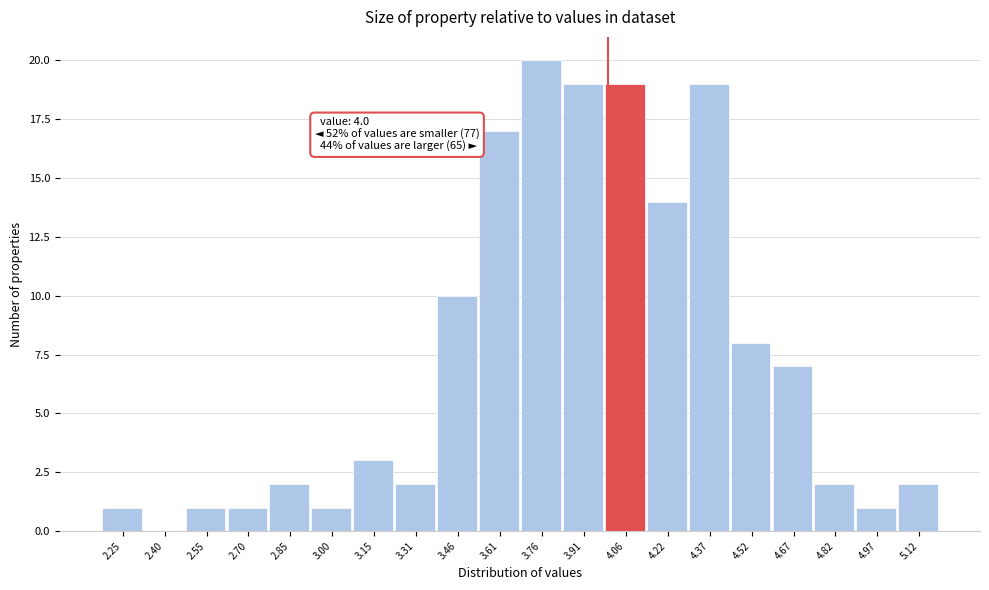

Which range on the x-axis has the tallest bar?

3.68 to 3.84